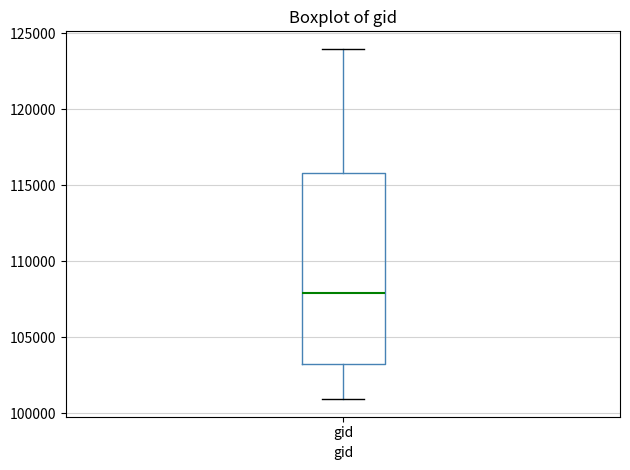

Read this box plot against the y-axis: the position of the median line, the range covered by the box, and the ends of both whiskers. The values are not printed on the chart, so give them approximately, as read against the axis.

median 108000, box 103000 to 116000, whiskers 101000 to 124000